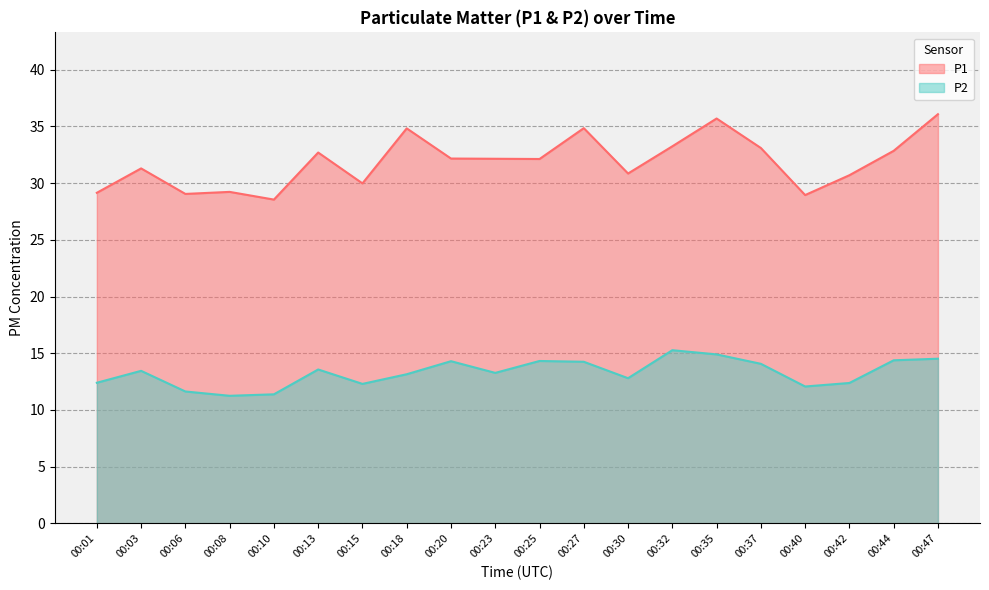

What is the difference between the maximum and minimum values in the P1 series?

7.5